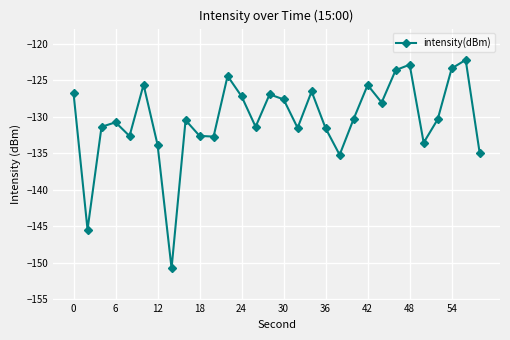

How many points are higher than both their immediate neighbors (excluding endpoints)?

9